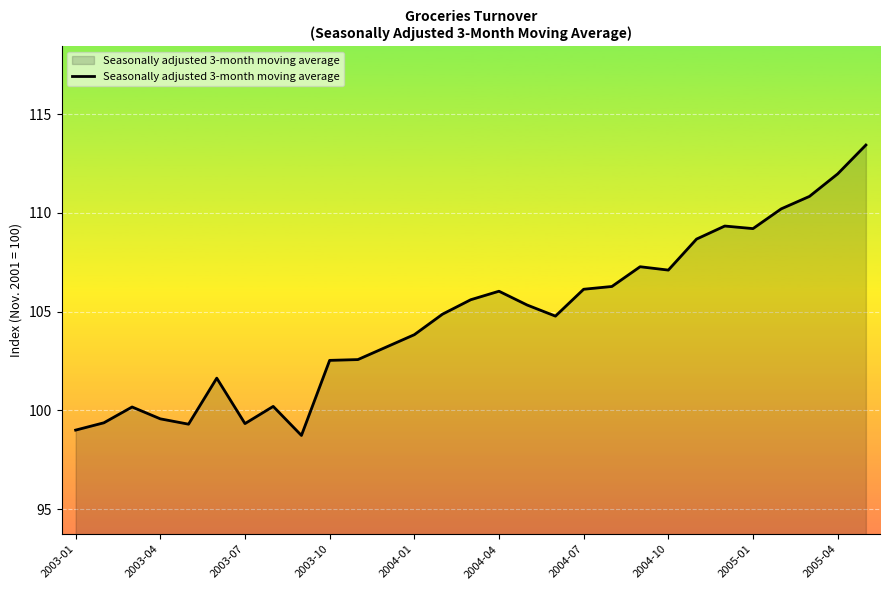

What is the minimum value shown in the chart?

98.7